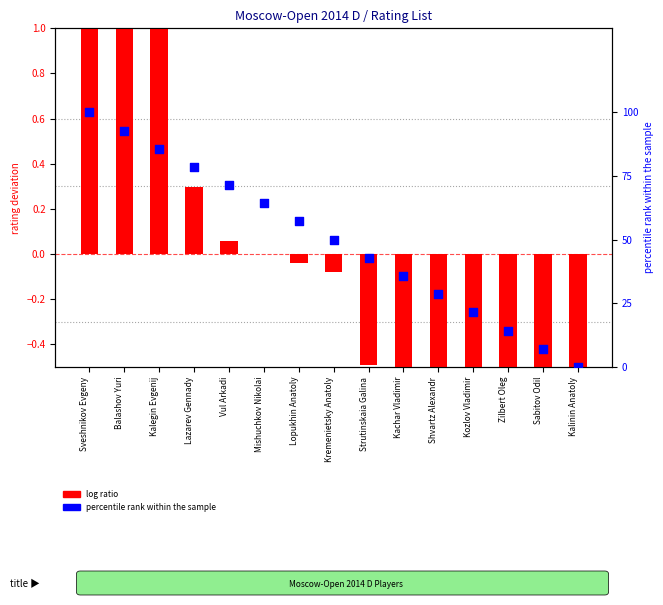

Which series has the largest total across all categories?

percentile rank within the sample